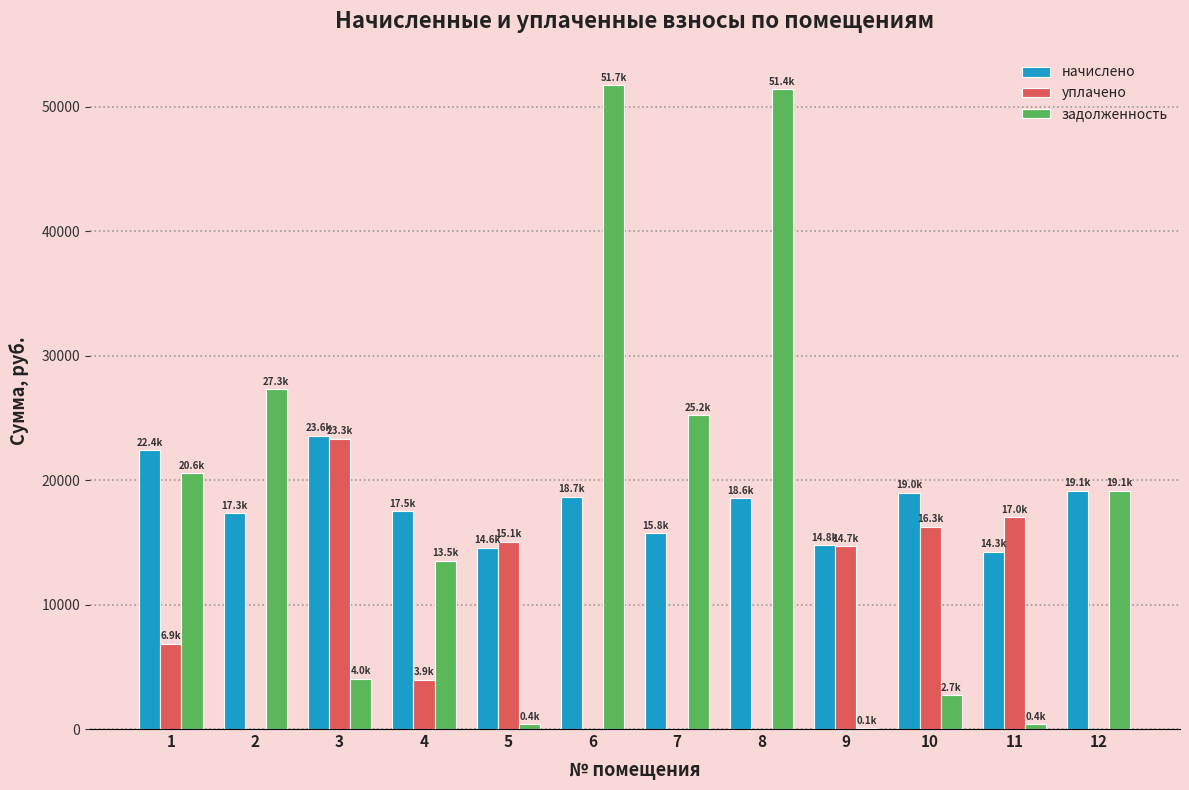

What is the highest value of the начислено series?

23553.4